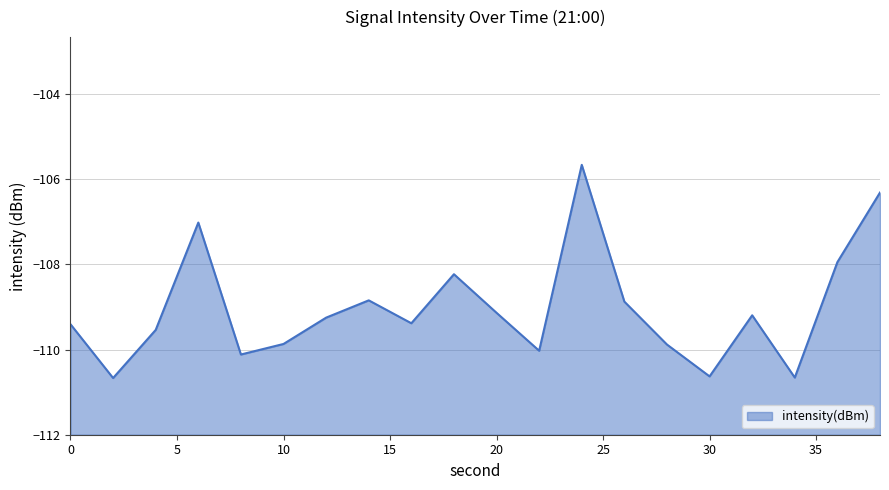

How many points are higher than both their immediate neighbors (excluding endpoints)?

5